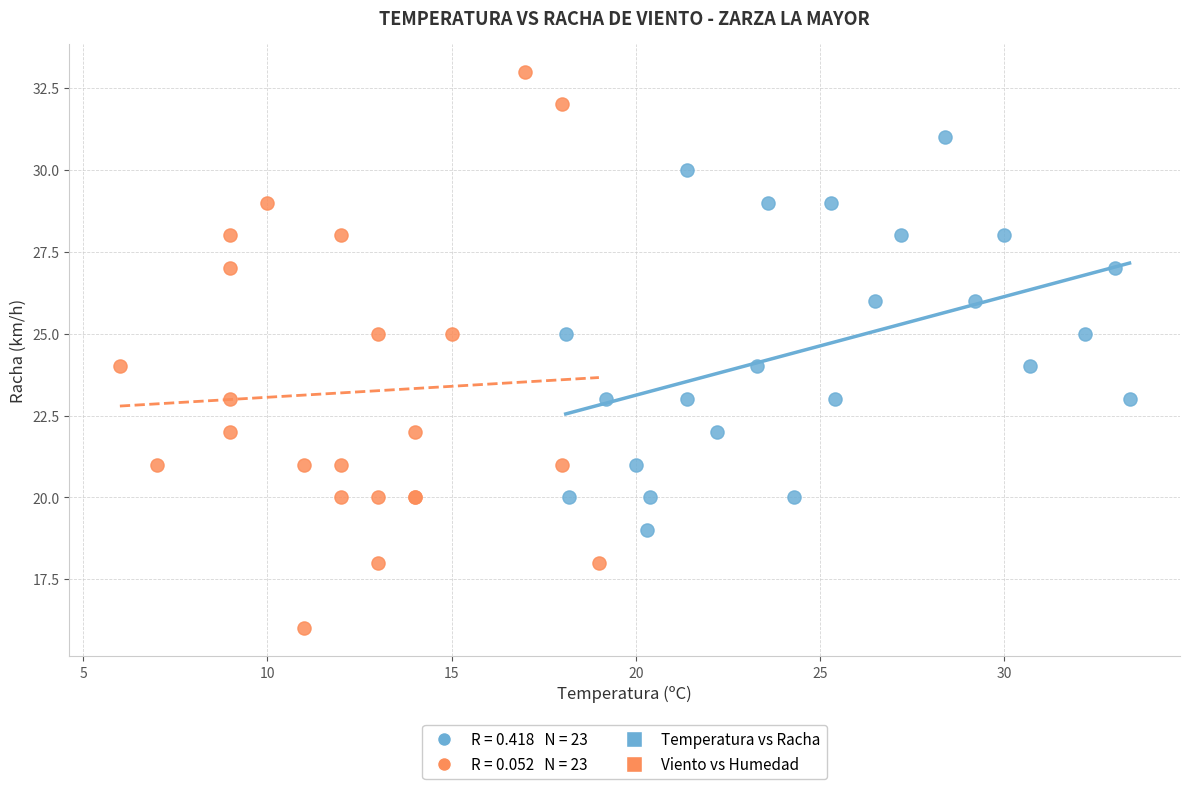

Which series contains the highest Y value?

Viento vs Humedad